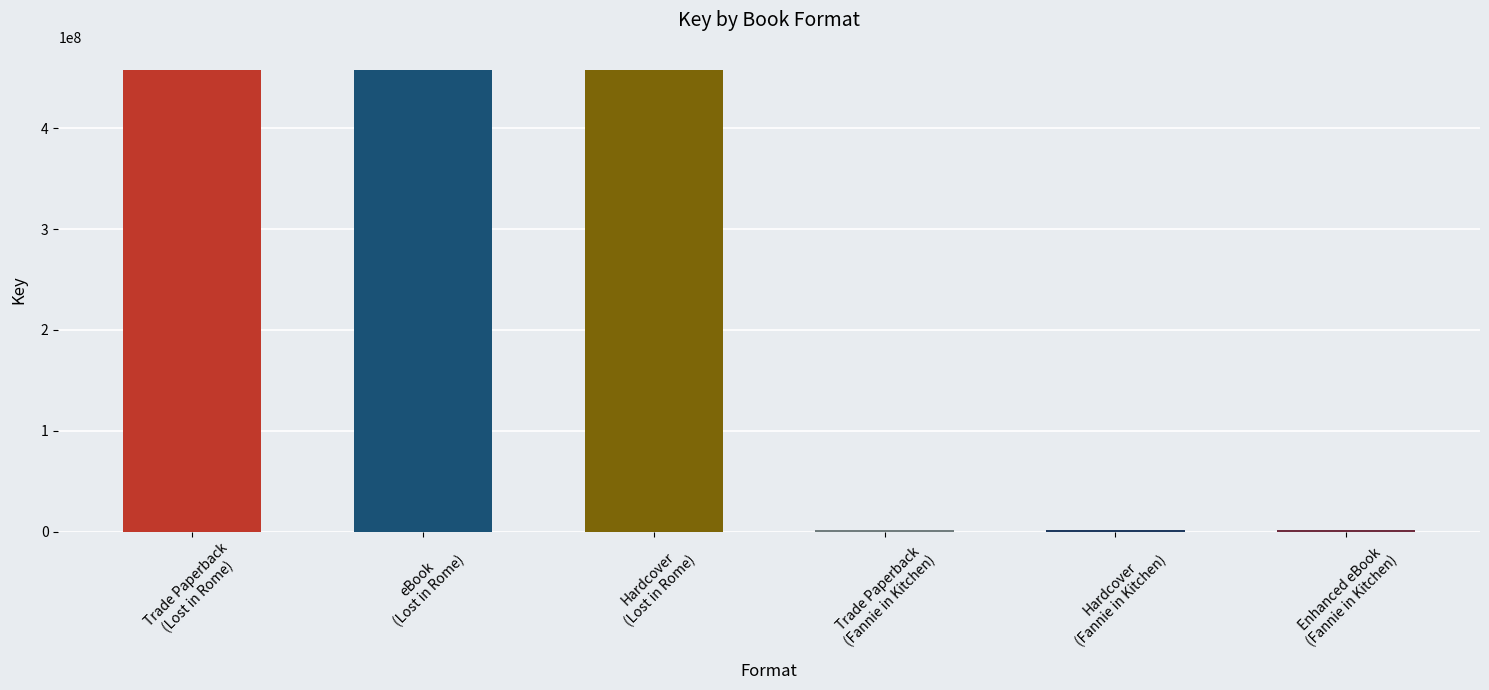

Reading left to right, list all the values displayed in this chart.

457923228	457923228	457923228	1171306	1171306	1171306